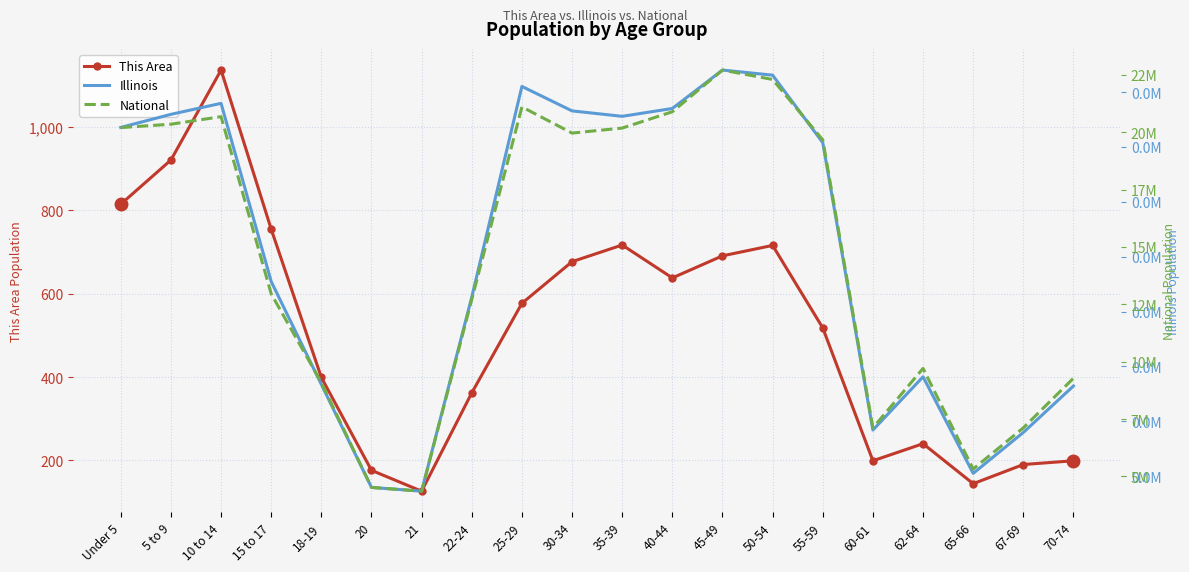

The value of This Area at 70-74 is 199. True or false?

True